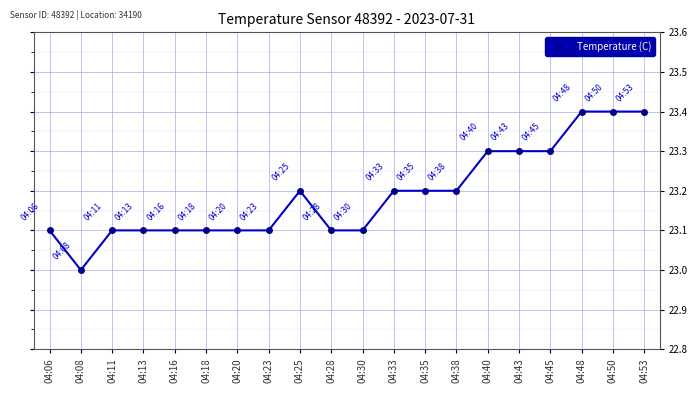

How many lines are shown in the chart?

1